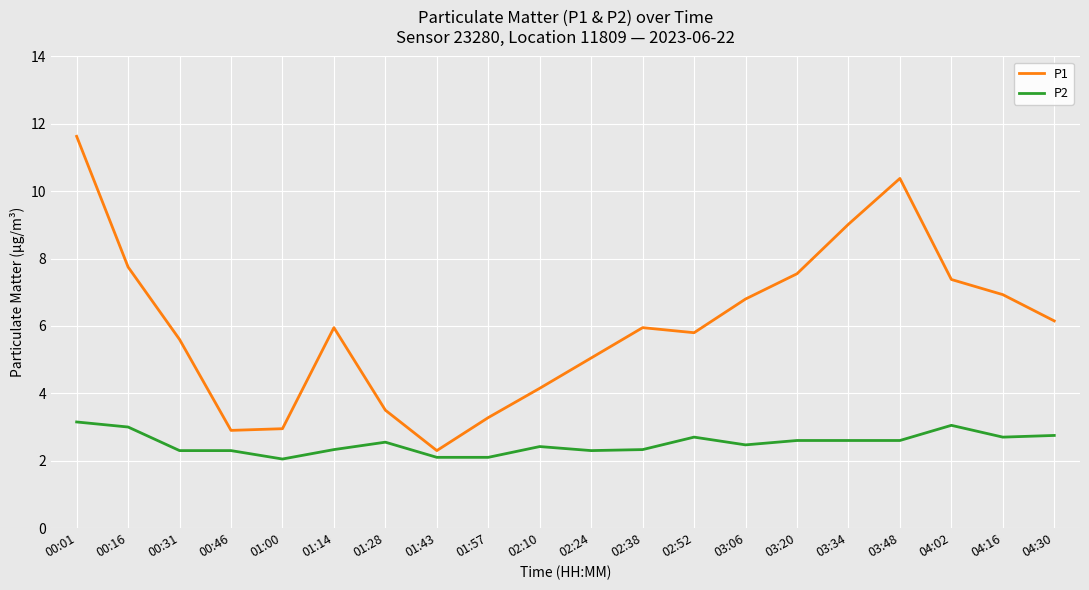

Which series has the widest spread of values?

P1